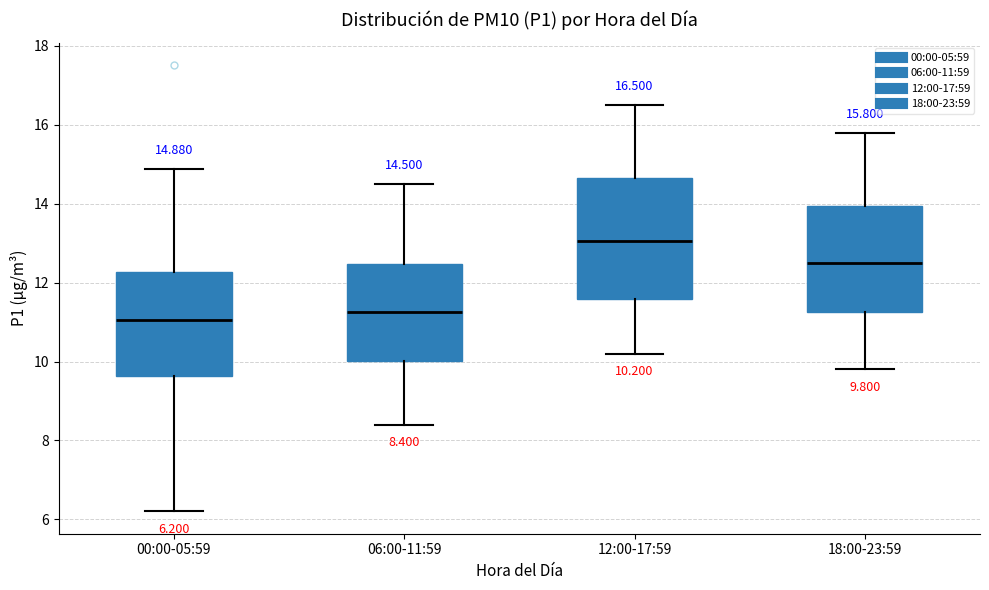

Which box is the tallest, from its lower edge to its upper edge?

12:00-17:59